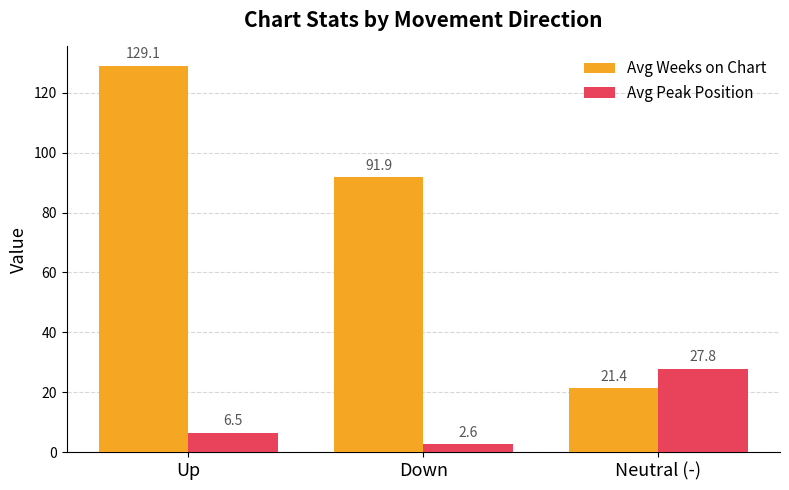

What is the total value across all series at Neutral (-)?

49.2